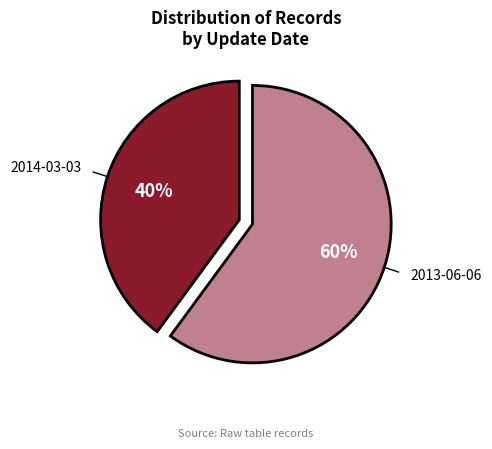

To the nearest percent, what is the difference between the largest and smallest slice percentages?

20%